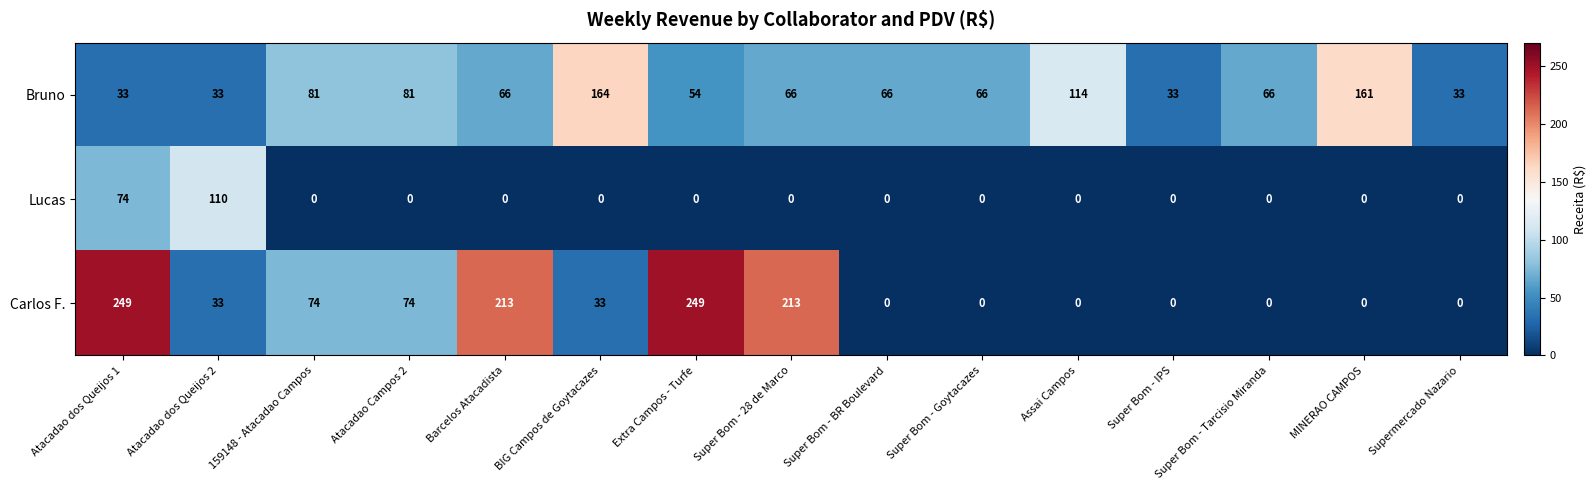

The Bruno series shows 54 at Extra Campos - Turfe. True or false?

True